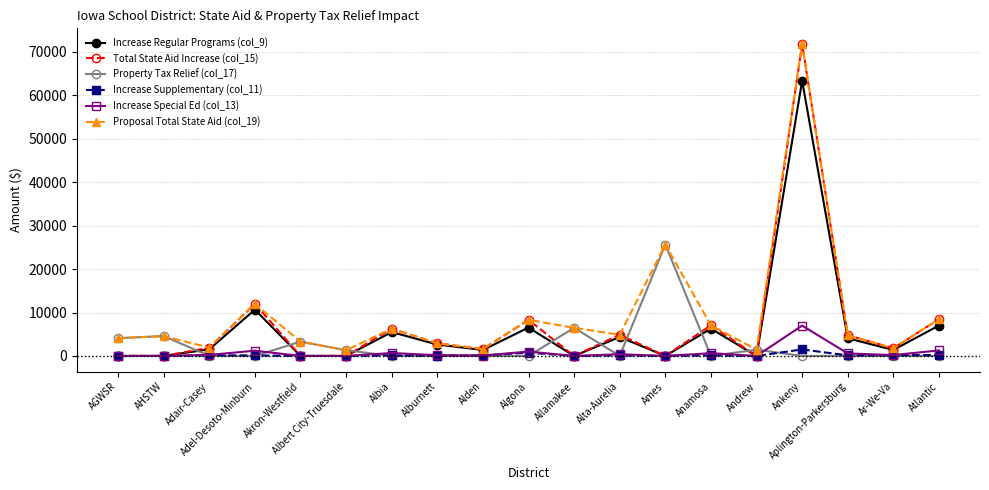

At how many categories does at least one series exceed 46408?

1